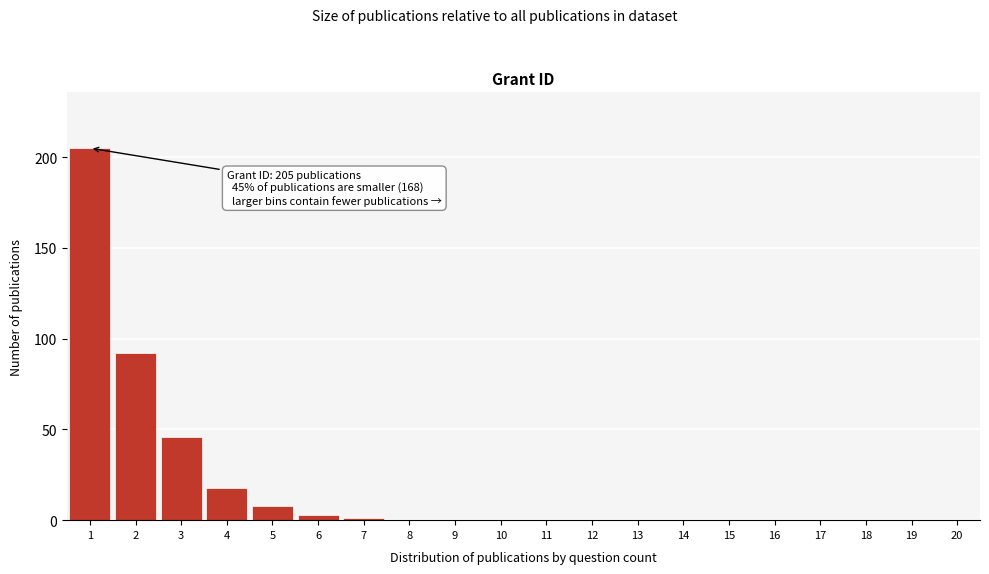

Reading right to left, extract all data points from this chart.

20=0	19=0	18=0	17=0	16=0	15=0	14=0	13=0	12=0	11=0	10=0	9=0	8=0	7=1	6=3	5=8	4=18	3=46	2=92	1=205